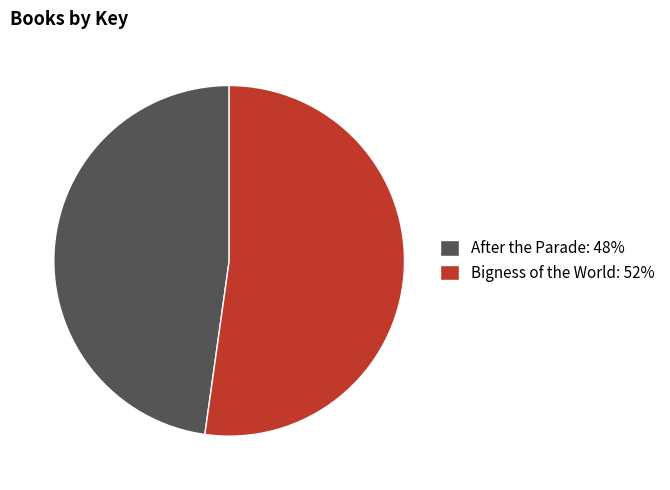

Is the sum of After the Parade and Bigness of the World greater than half?

Yes